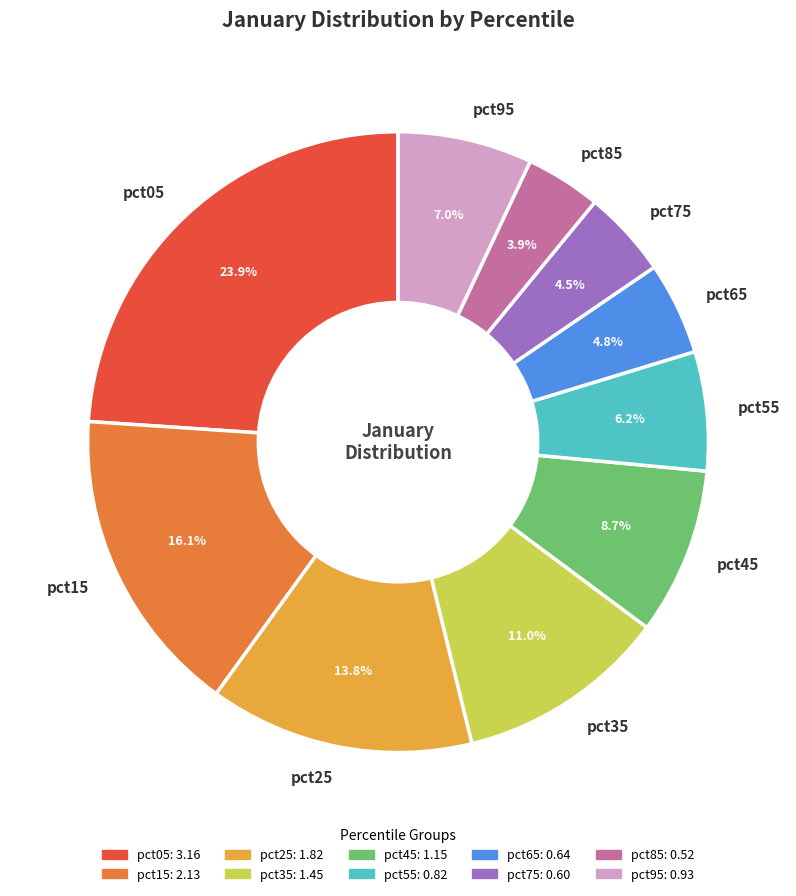

True or false: pct85 accounts for 4% of the total.

True